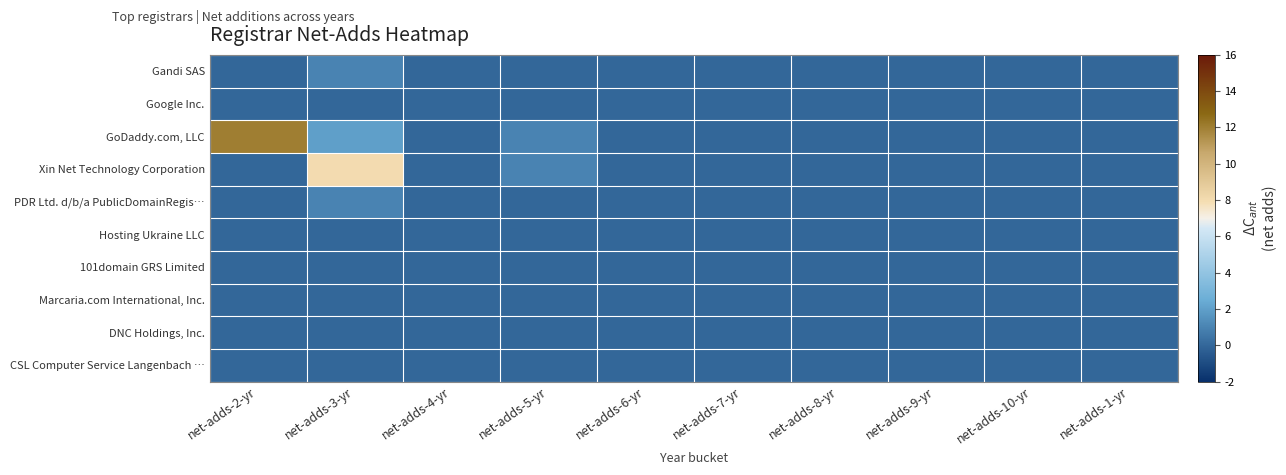

What is the maximum value shown in the chart?

12